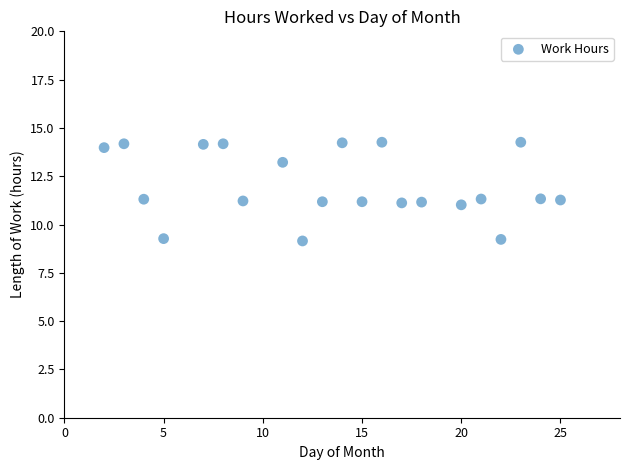

What is the range of Y values (max minus min)?

5.1